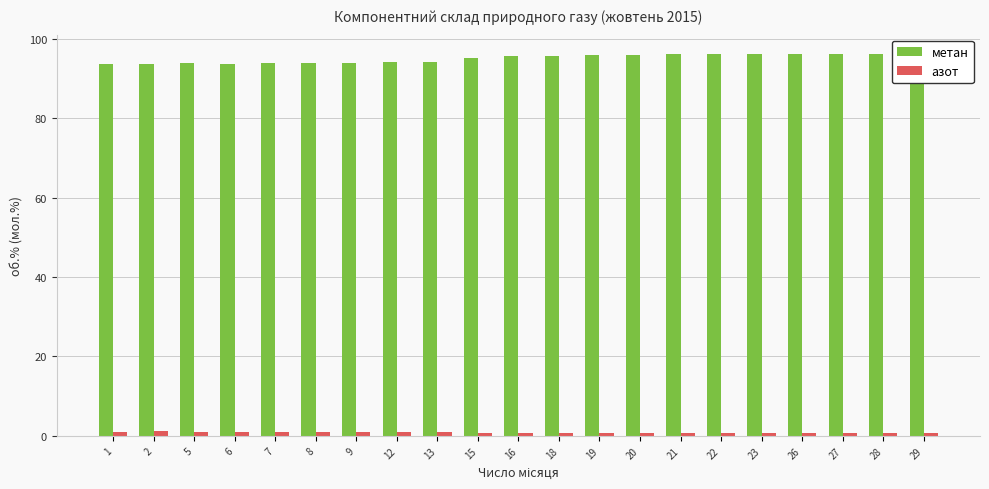

What is the average value of the метан series?

95.1